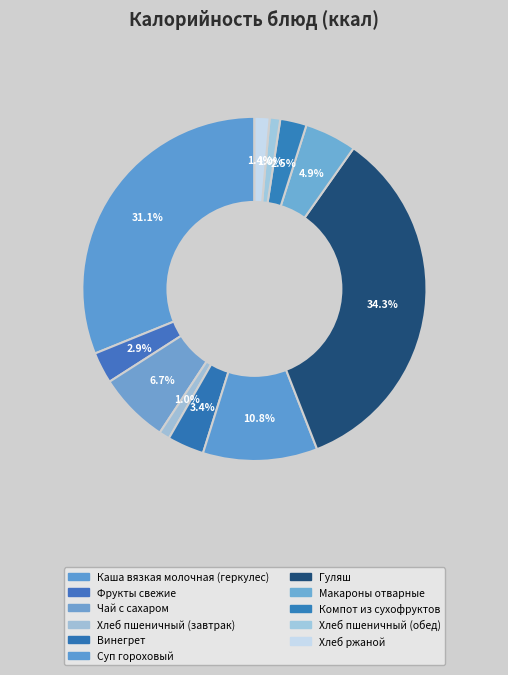

How much of the chart is everything except Фрукты свежие?

97.1%